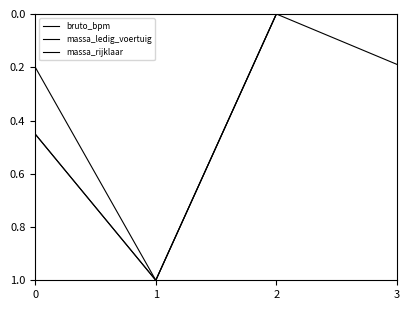

Which category has the highest value in the massa_ledig_voertuig series?

1